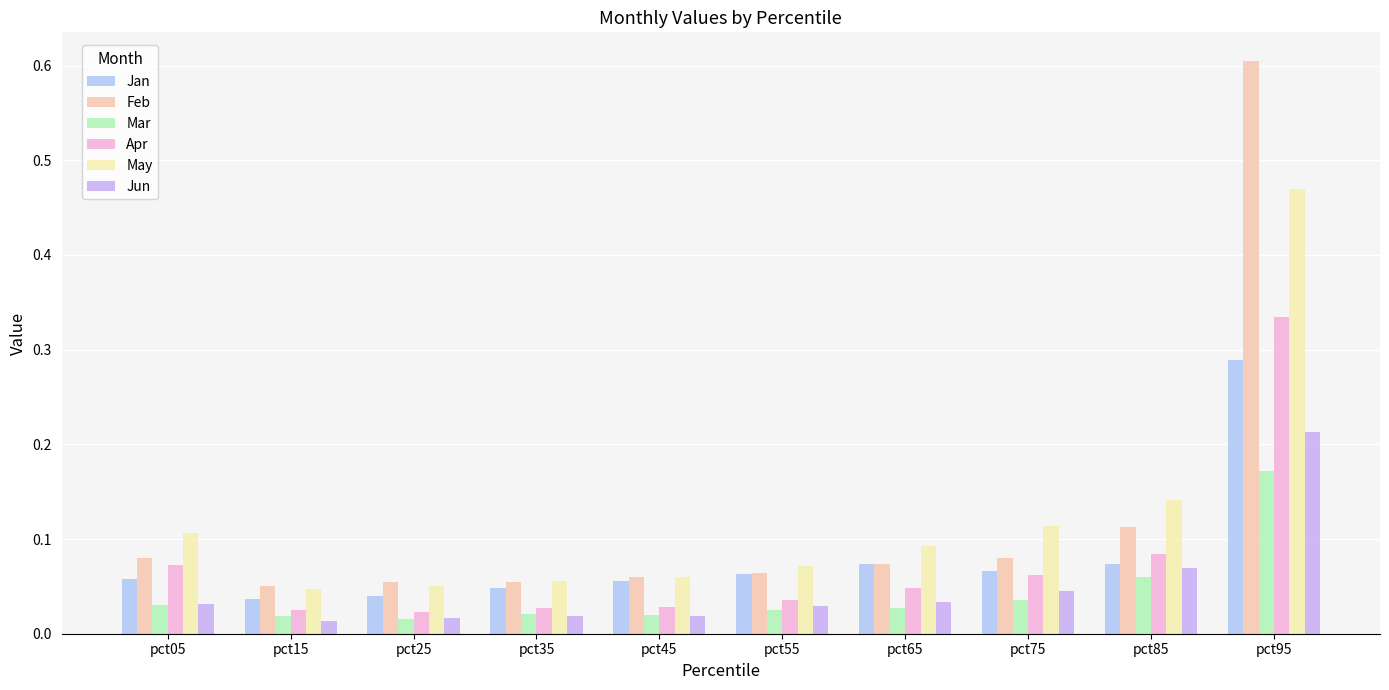

Is it true that May equals 0.1 at pct35?

False